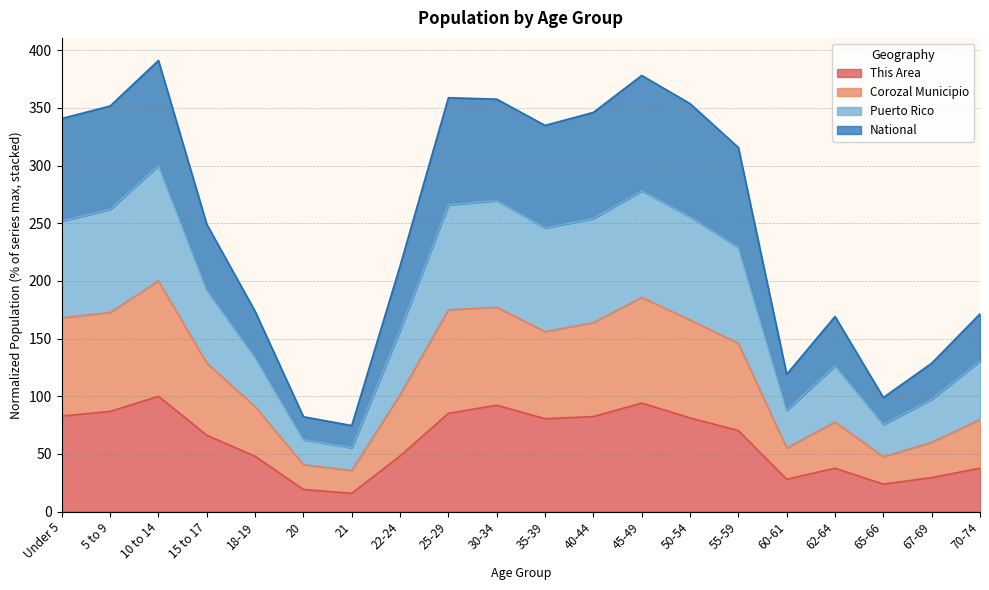

Which series has the widest spread of values?

Puerto Rico